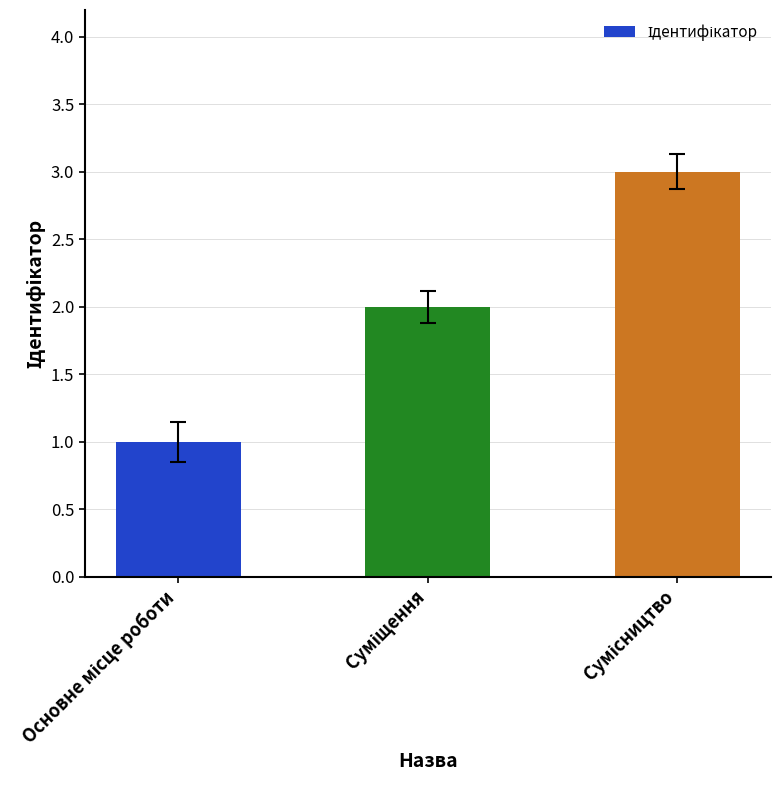

Reading left to right, list all the values displayed in this chart.

1	2	3